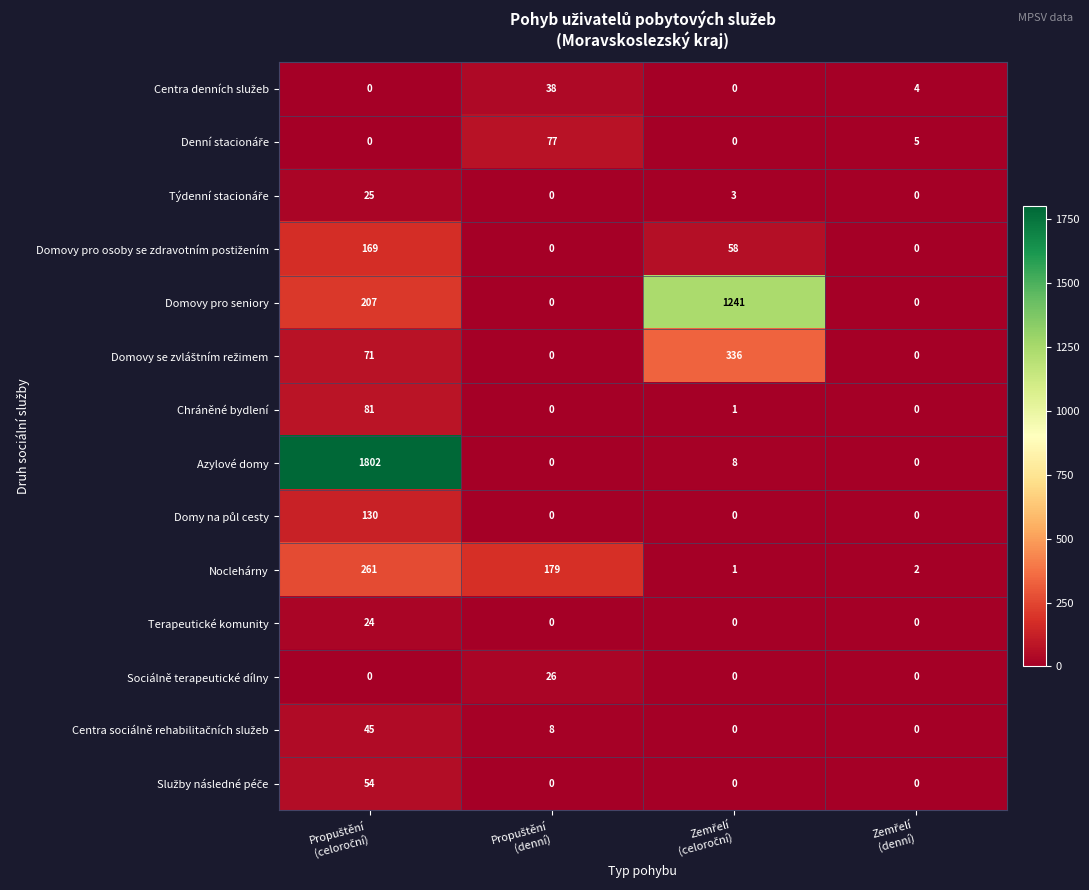

How many data points does each series have?

4